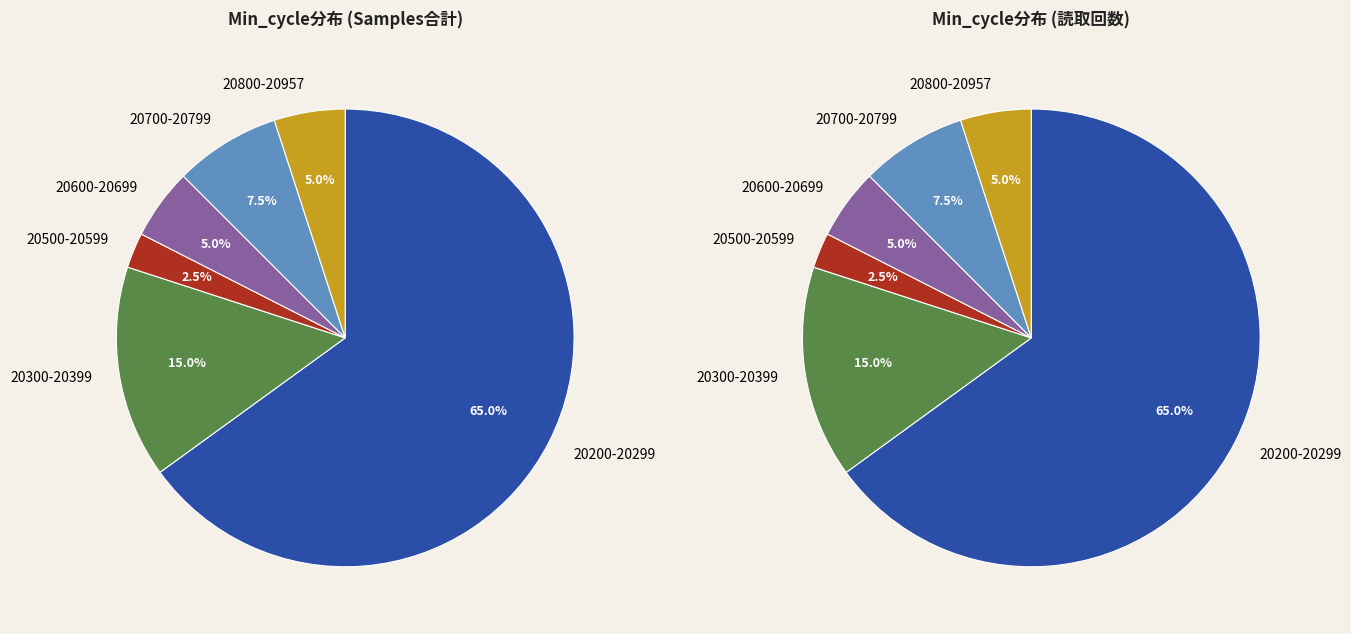

Is the sum of 20285 and 20297 greater than half?

No